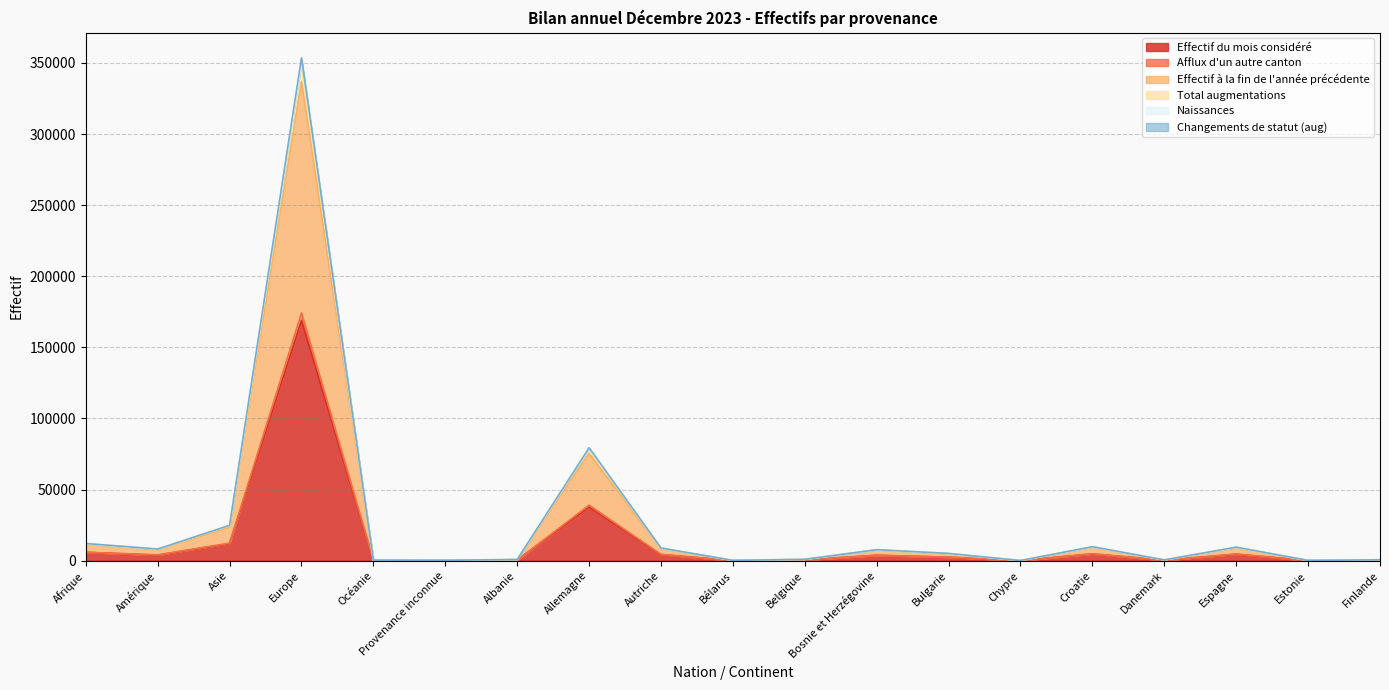

The Afflux d'un autre canton series shows 3085 at Afrique. True or false?

False